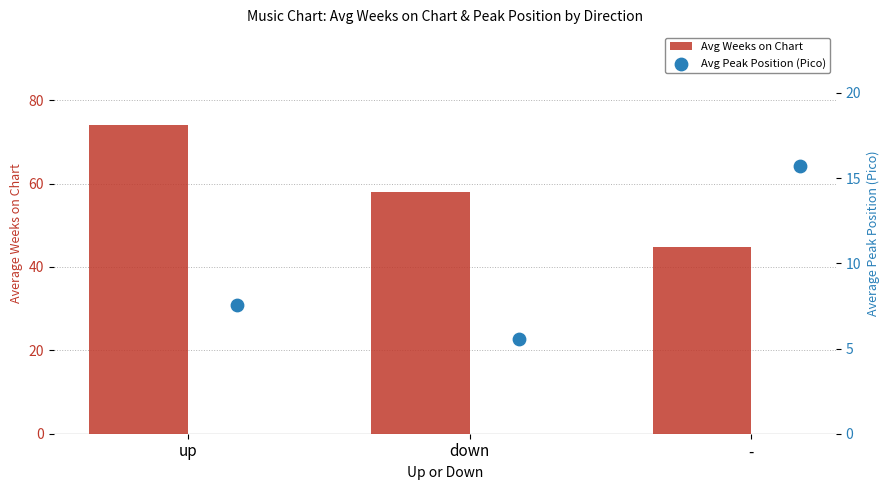

What is the total value across all series at down?

63.4